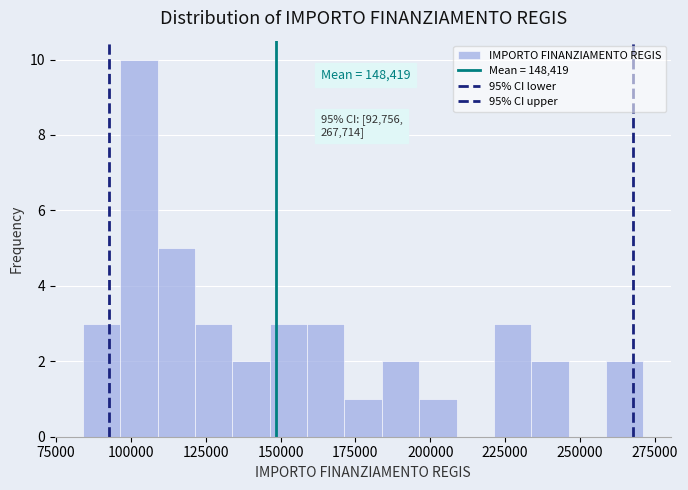

Around what value on the x-axis is the tallest bar? Give the approximate position of its centre, as read against the axis.

105000